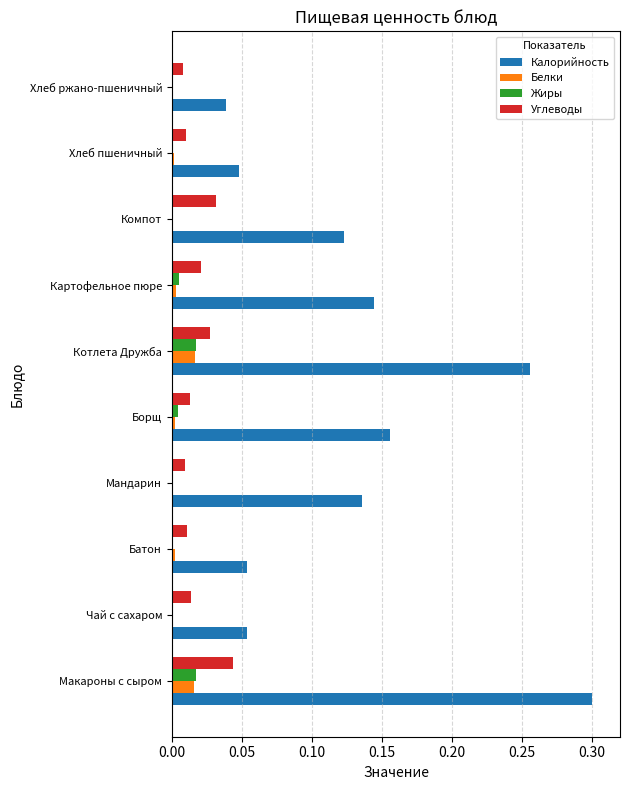

The value of Углеводы at Хлеб ржано-пшеничный is 0.0. True or false?

True